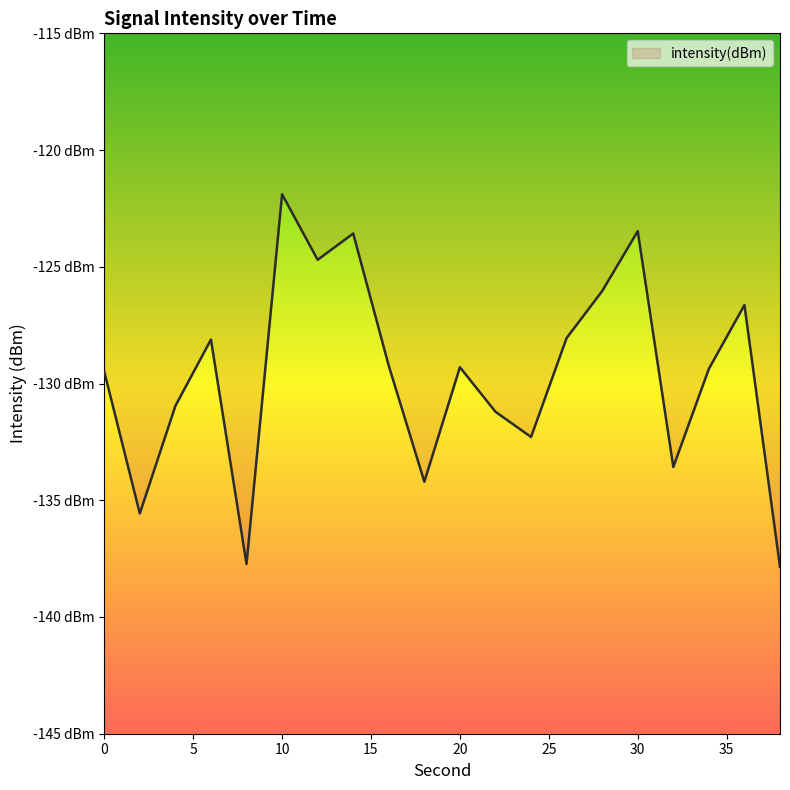

Reading left to right, extract all data points from this chart.

-129.5	-135.6	-131.0	-128.1	-137.7	-121.9	-124.7	-123.6	-129.2	-134.2	-129.3	-131.2	-132.3	-128.1	-126.0	-123.5	-133.6	-129.4	-126.6	-137.9